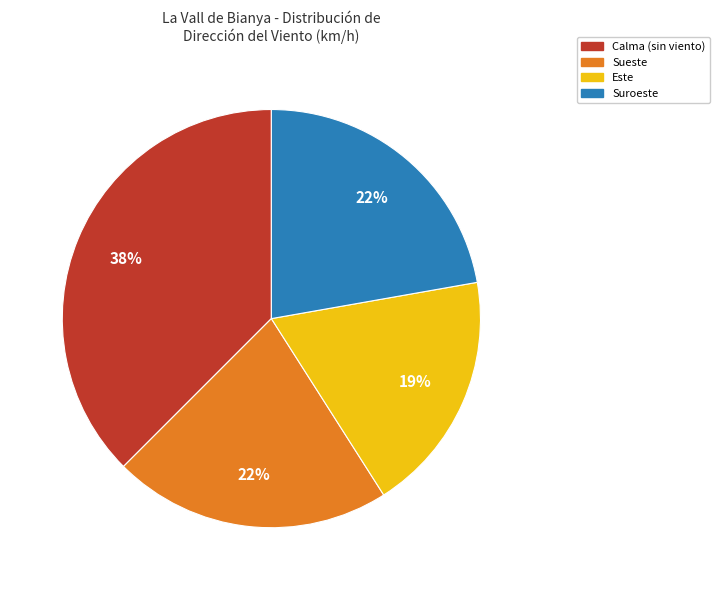

Is there any slice that represents more than half of the pie?

No